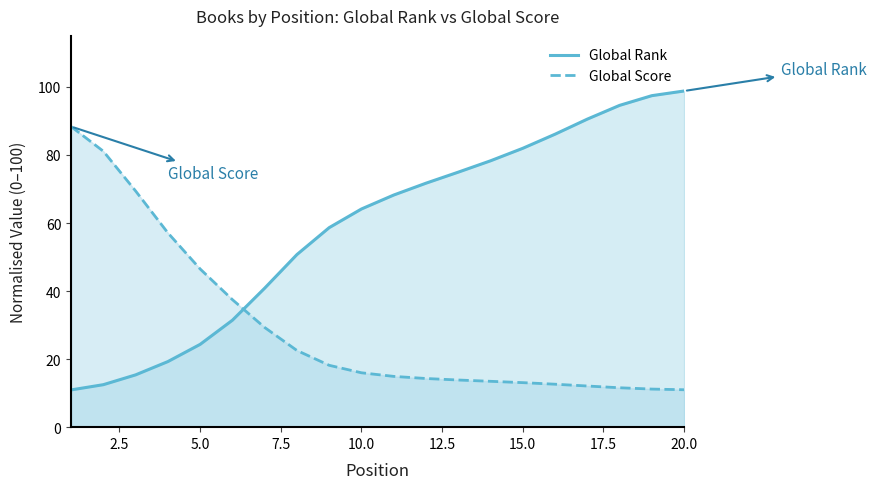

What is the lowest value of the Global Rank series?

10.9